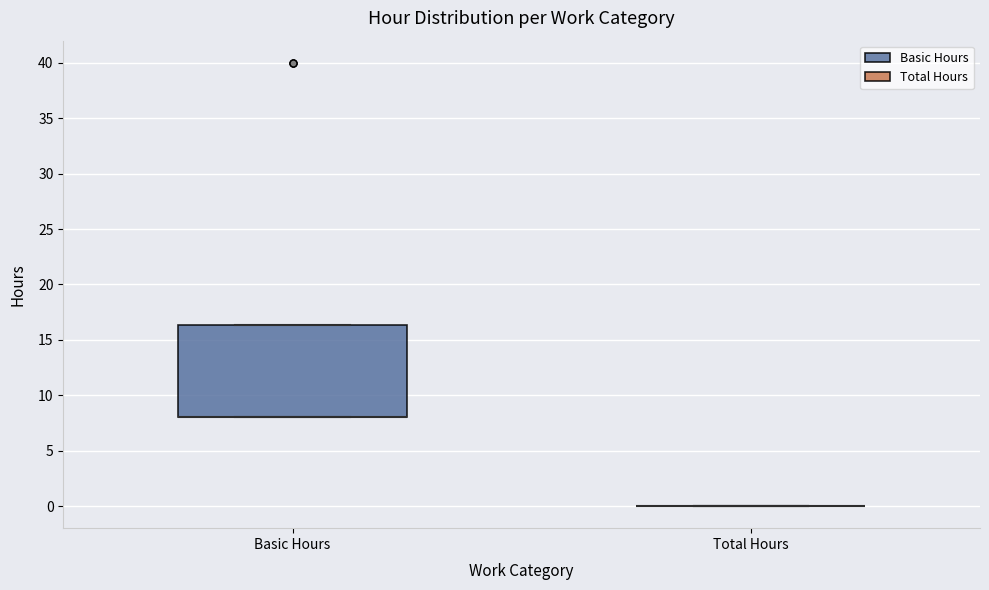

Reading left to right, read every box against the y-axis: the position of its median line, the range the box covers, and the ends of its whiskers. The values are not printed on the chart, so give them approximately, as read against the axis.

Basic Hours: median 8.0 (drawn on the box's lower edge), box 8.0 to 16.5, whiskers 8.0 to 16.5
Total Hours: box collapsed to a line at 0.0, whiskers 0.0 to 0.0